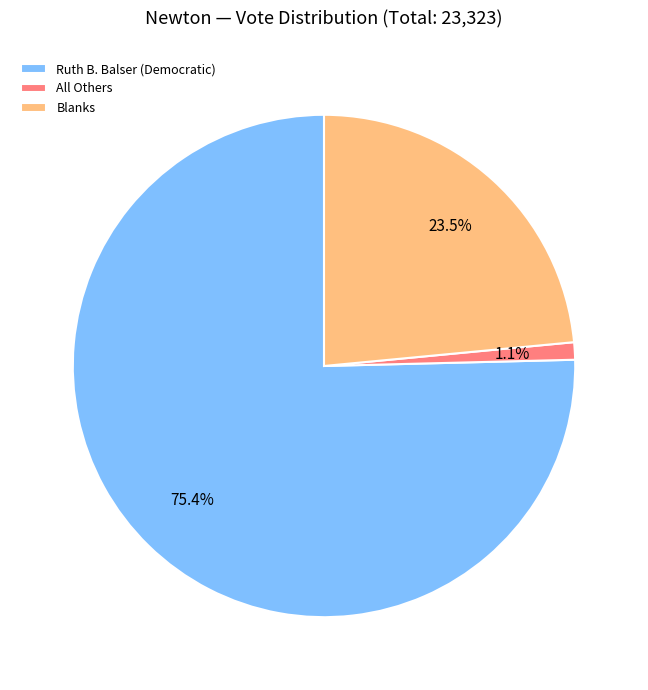

Between Blanks and All Others, which is larger?

Blanks